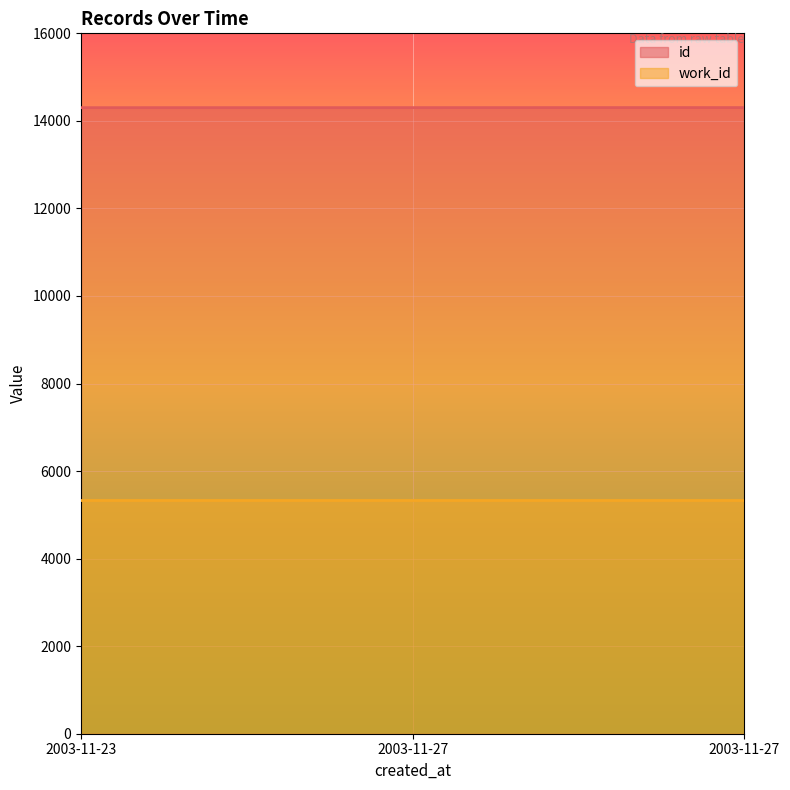

Between 2003-11-27 and 2003-11-27, which is larger?

2003-11-27